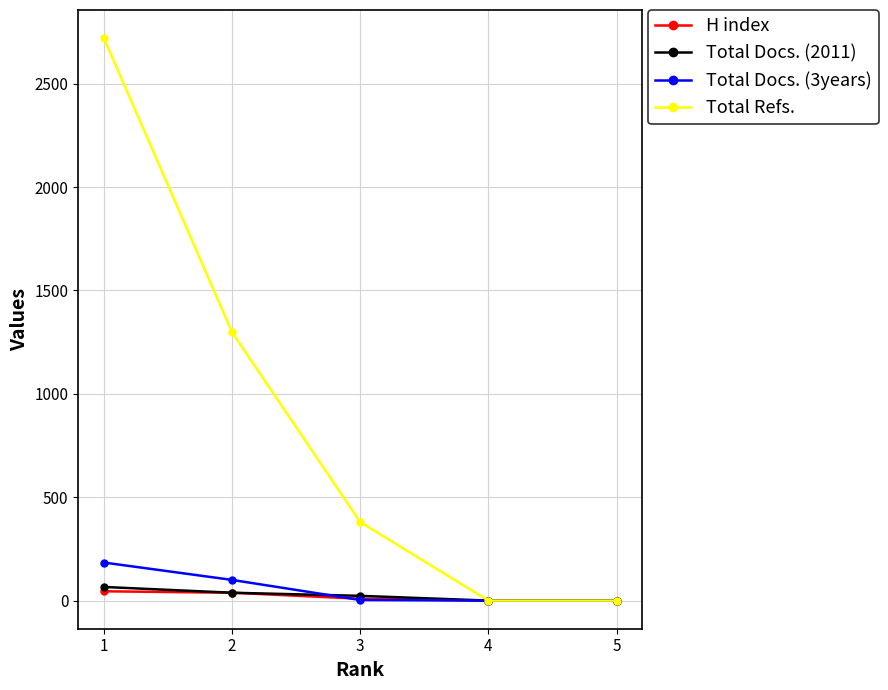

What is the maximum value shown in the chart?

2720